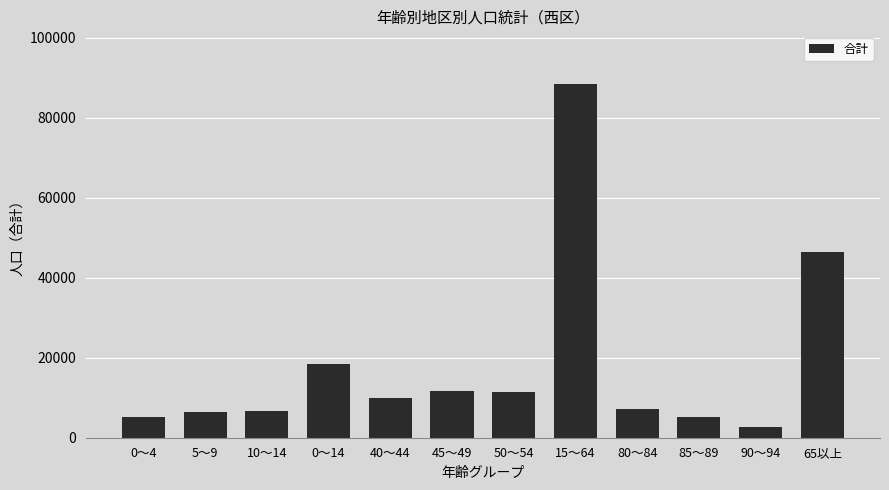

What is the minimum value shown in the chart?

2734